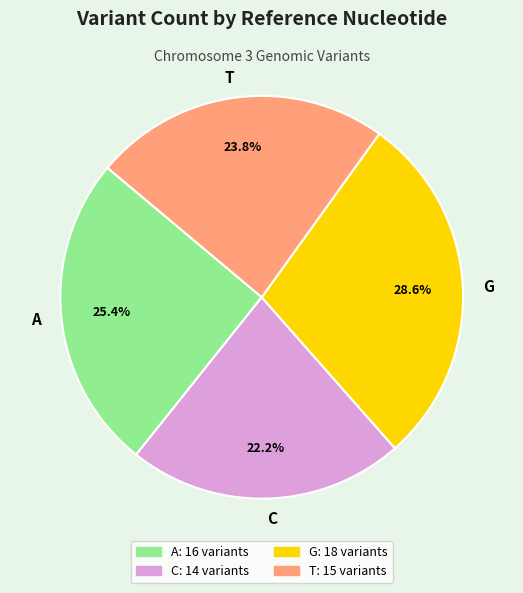

How many slices are in this pie chart?

4